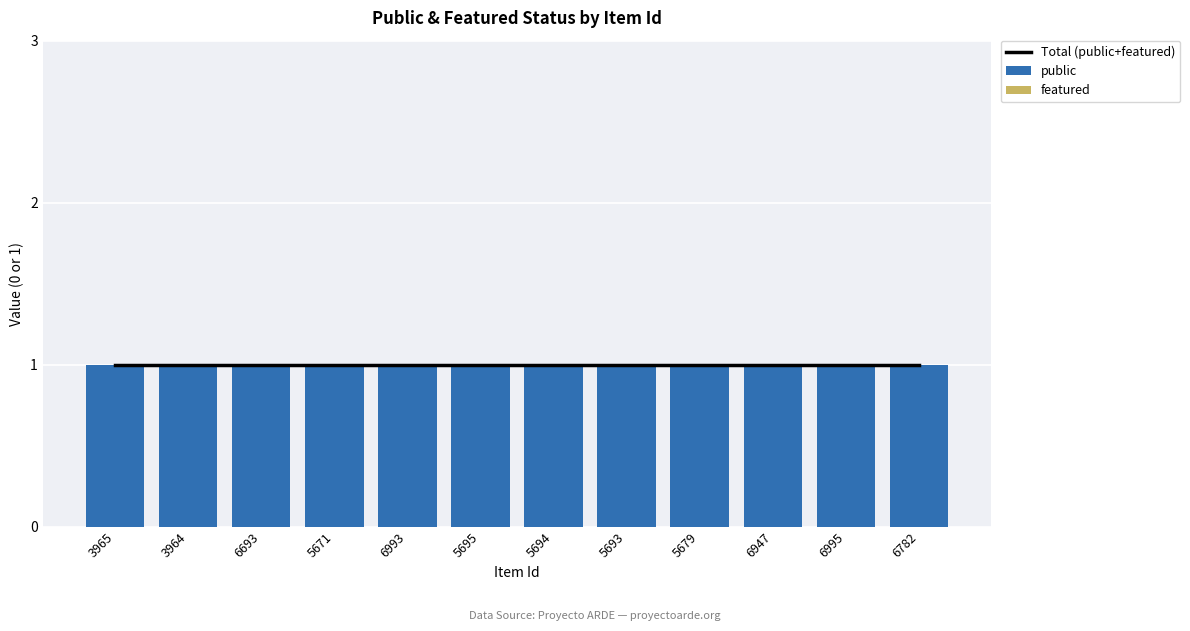

At which label does Total (public+featured) reach its peak?

3965